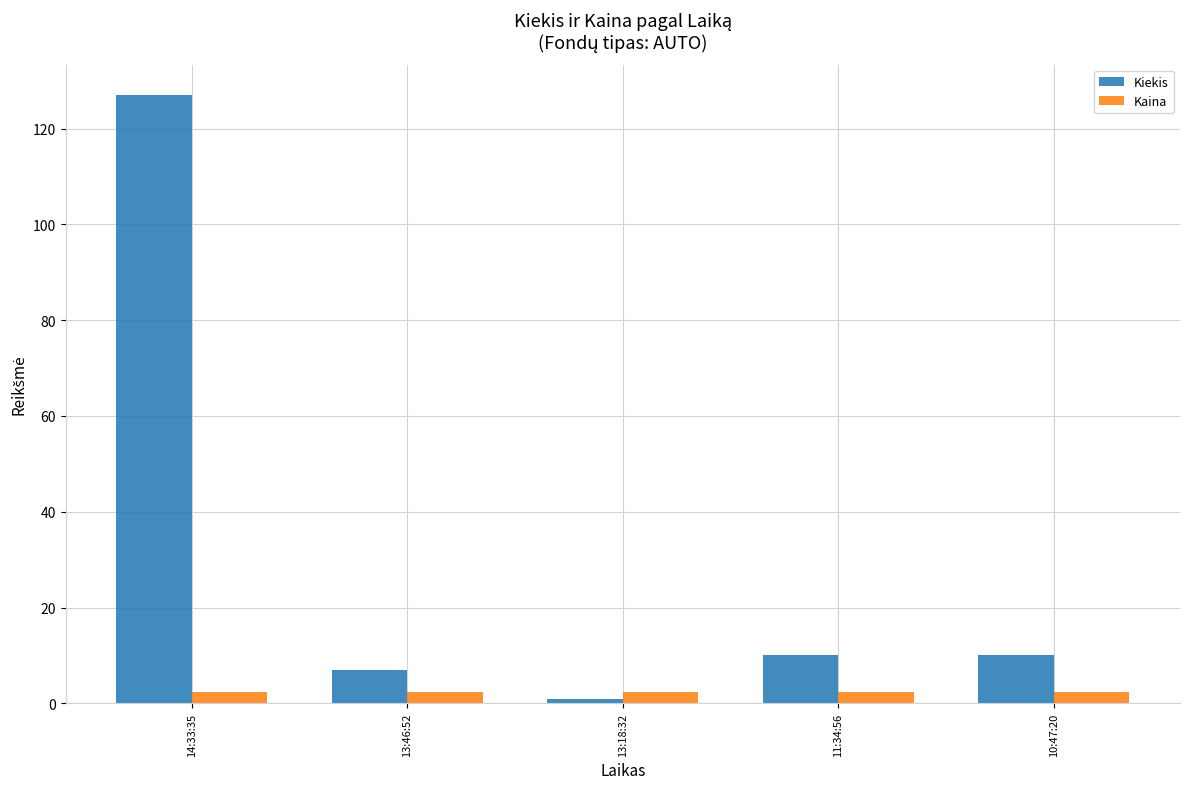

At which category is the sum across all series the highest?

14:33:35